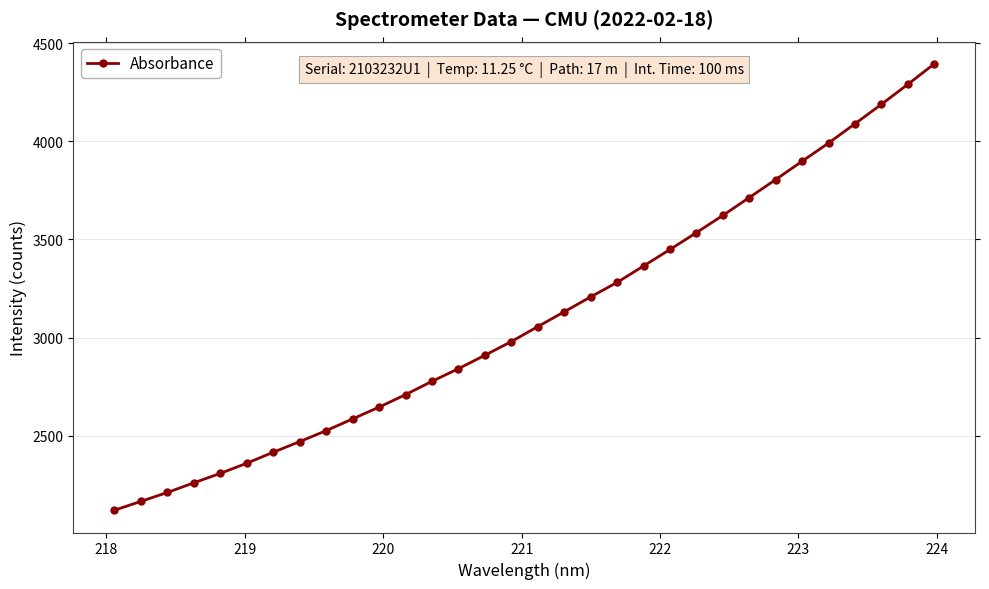

Is this an area chart (filled region under the line)?

No